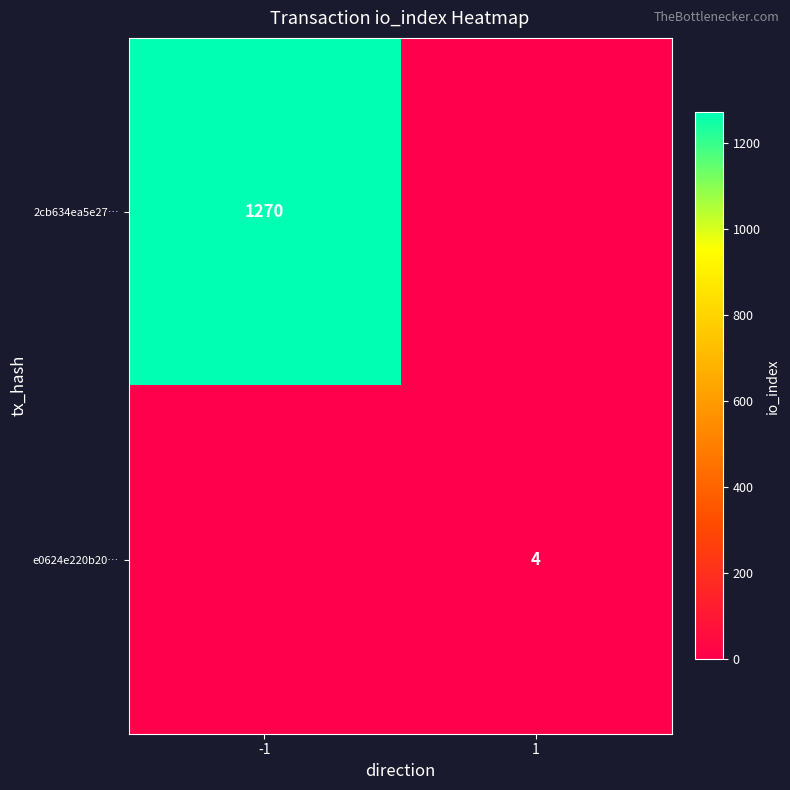

Is the value of 2cb634ea5e27… at -1 greater than the value of e0624e220b20… at 1?

Yes